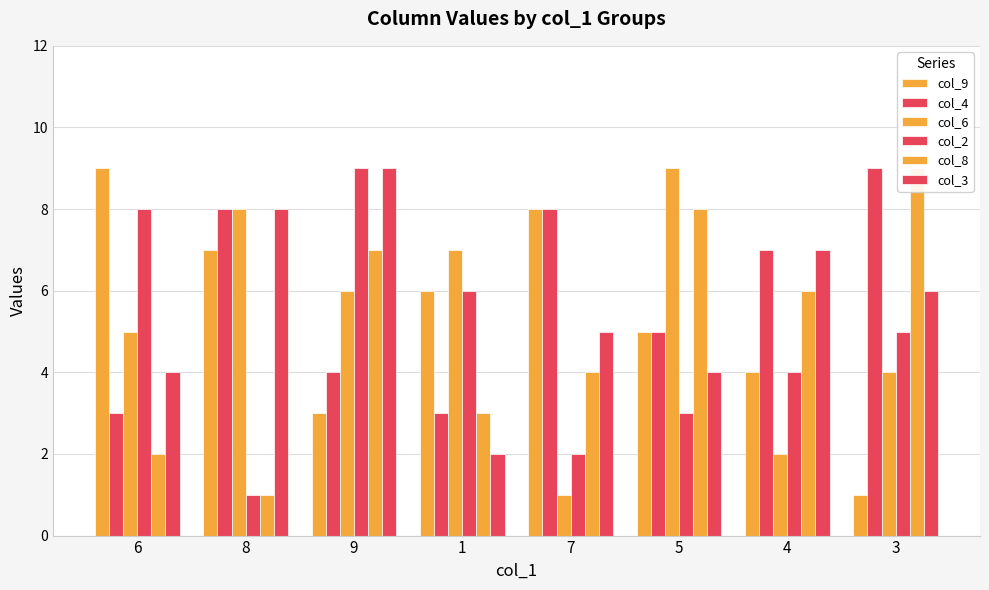

Between 5 and 7, which is larger?

7